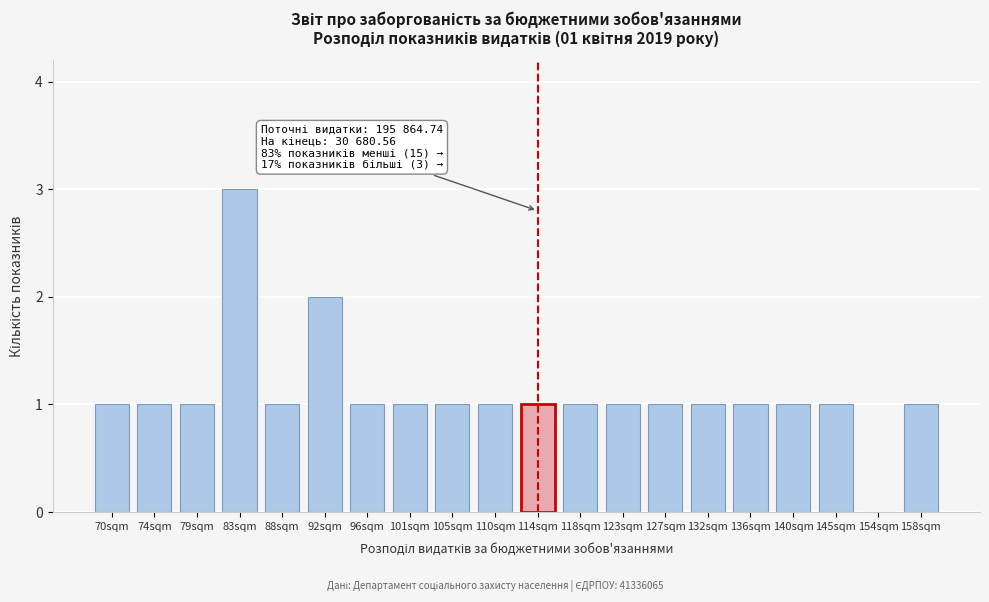

Reading left to right, list all the values displayed in this chart.

70sqm=1	74sqm=1	79sqm=1	83sqm=3	88sqm=1	92sqm=2	96sqm=1	101sqm=1	105sqm=1	110sqm=1	114sqm=1	118sqm=1	123sqm=1	127sqm=1	132sqm=1	136sqm=1	140sqm=1	145sqm=1	154sqm=0	158sqm=1